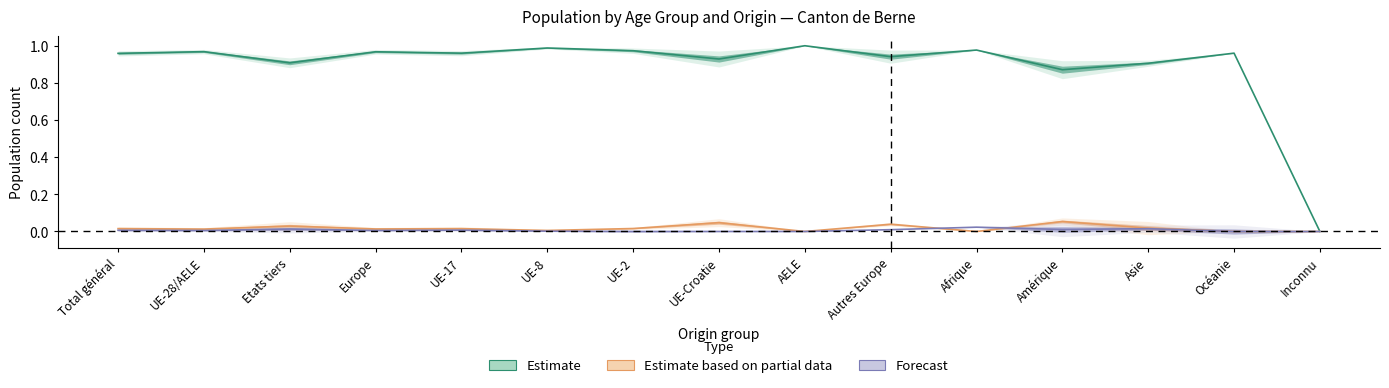

Between Total général and UE-2, which series saw the biggest shift?

Estimate